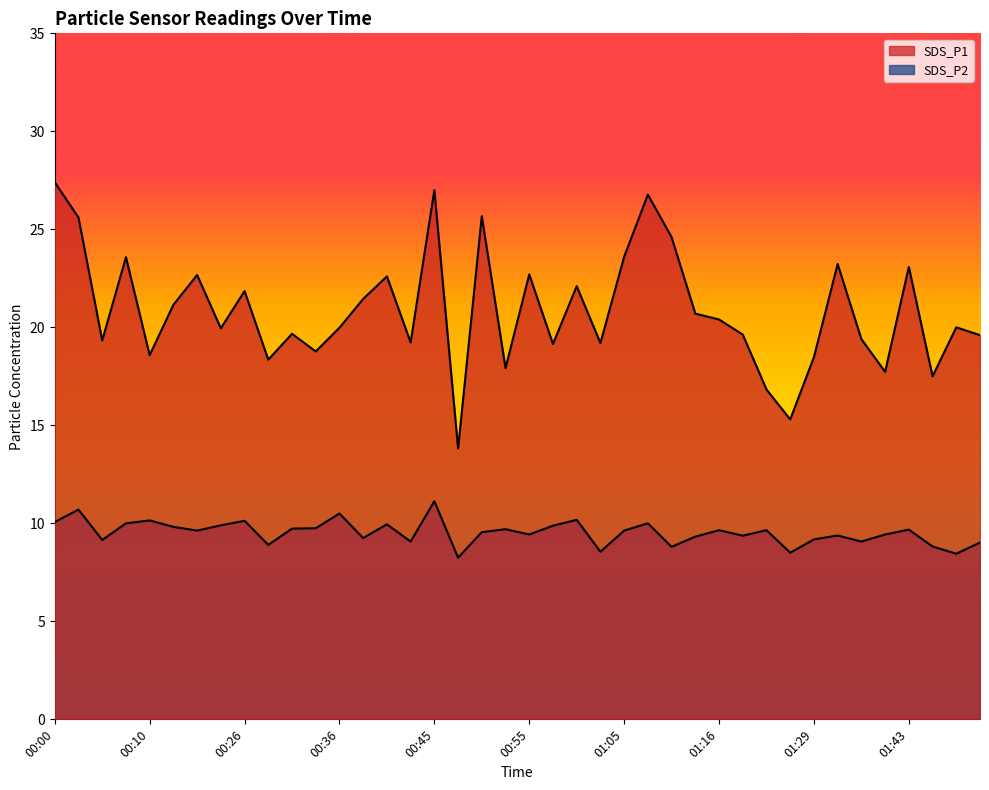

At which category does SDS_P2 reach its first local peak?

00:03